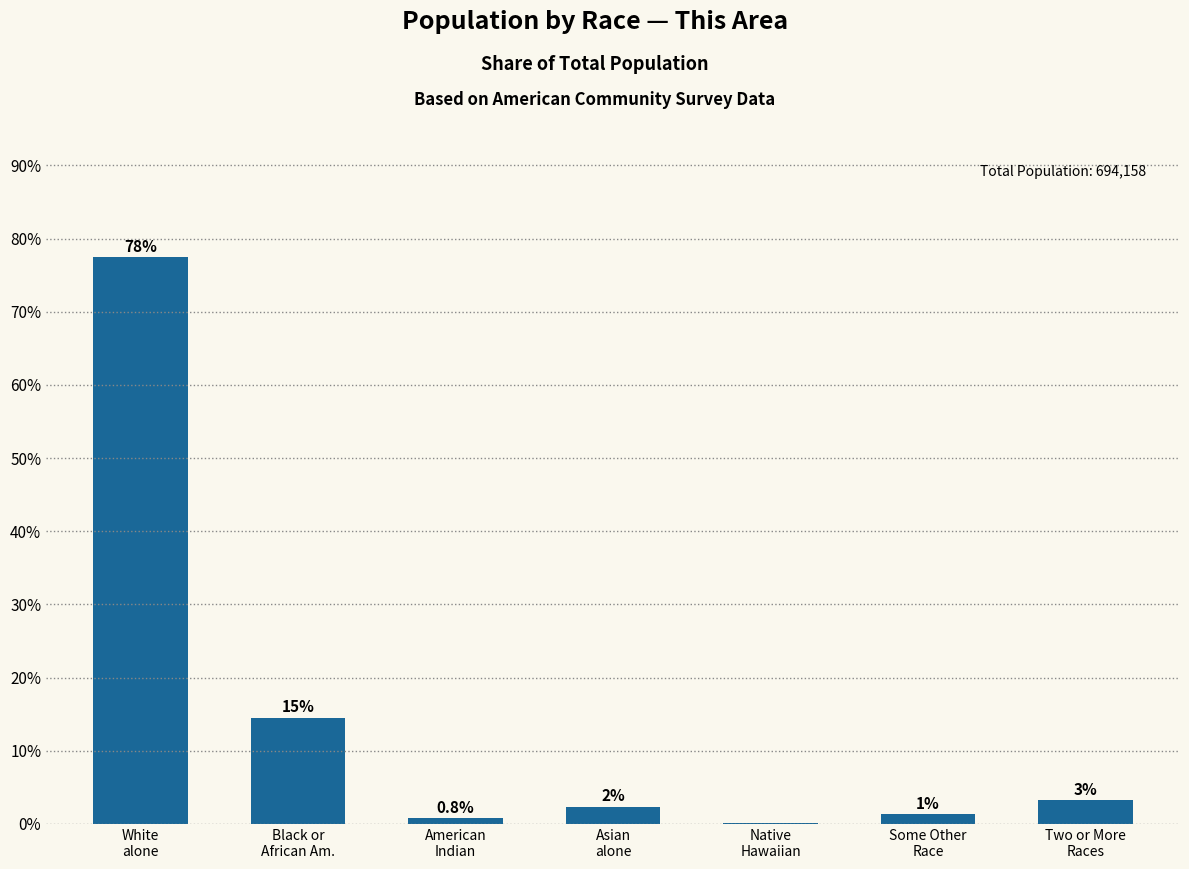

Does the chart contain any negative values?

No